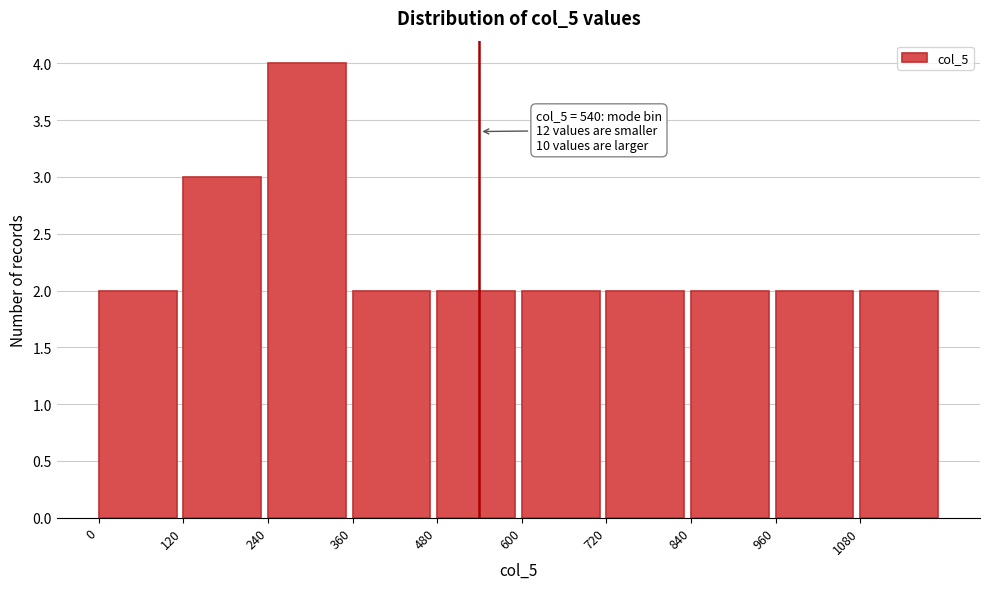

Over which range of the x-axis is the bar tallest?

240 to 360